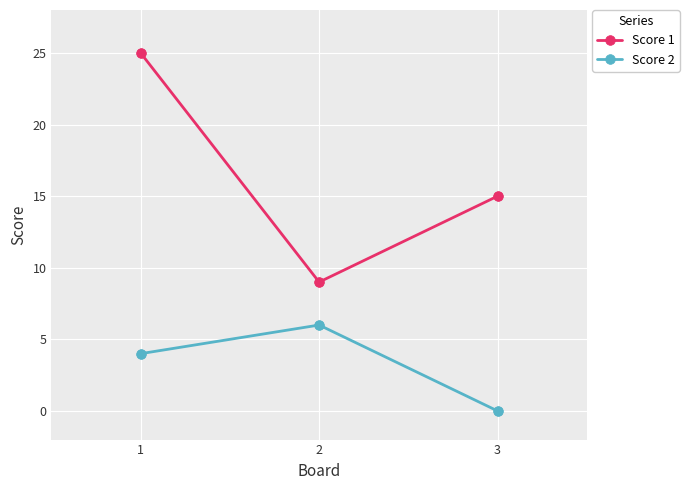

Between 1 and 2, which series saw the biggest shift?

Score 1